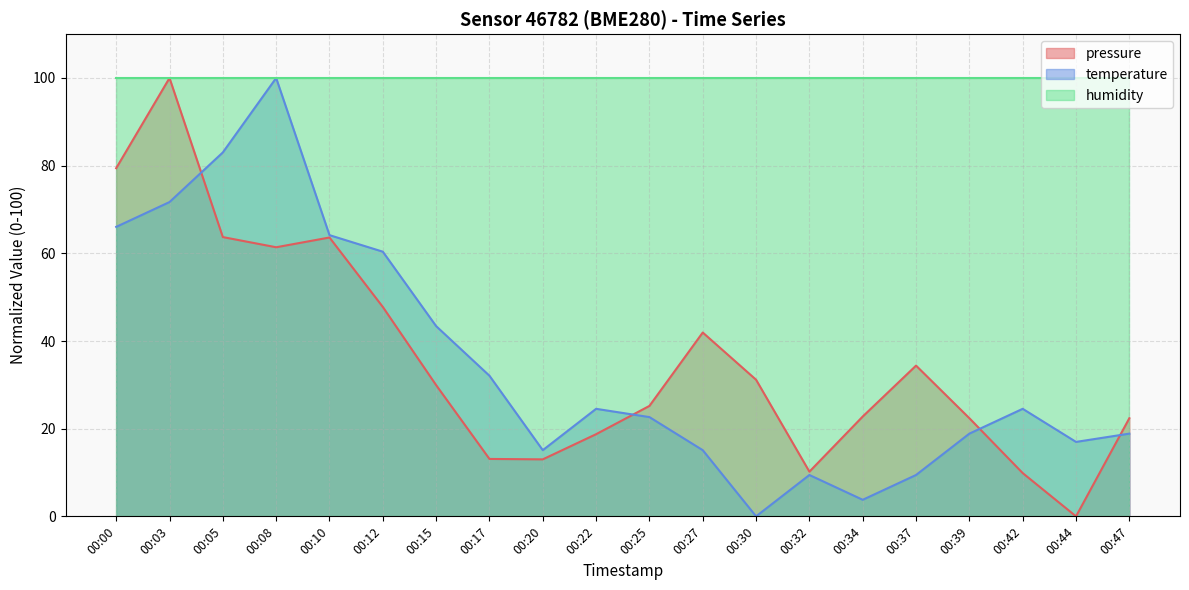

How many positive values does the pressure series have?

19